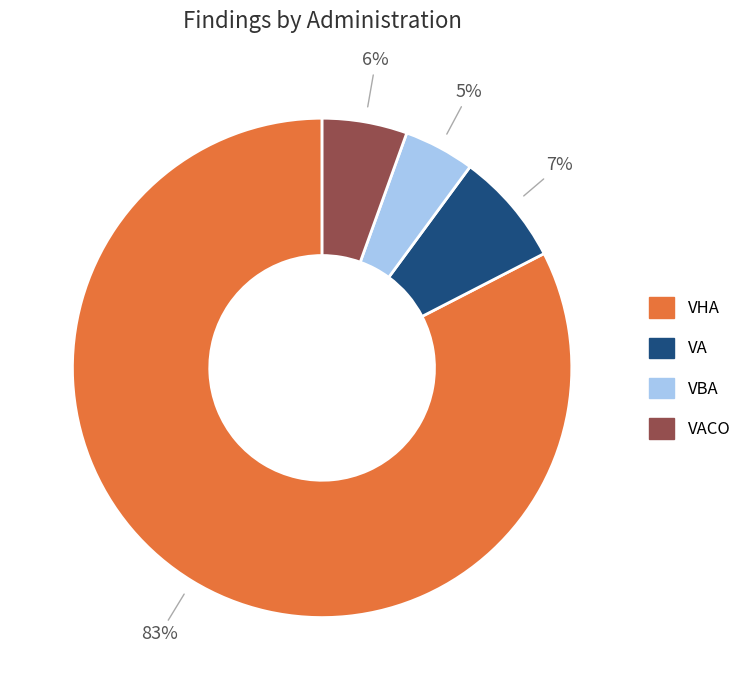

Which has a higher value, VACO or VHA?

VHA